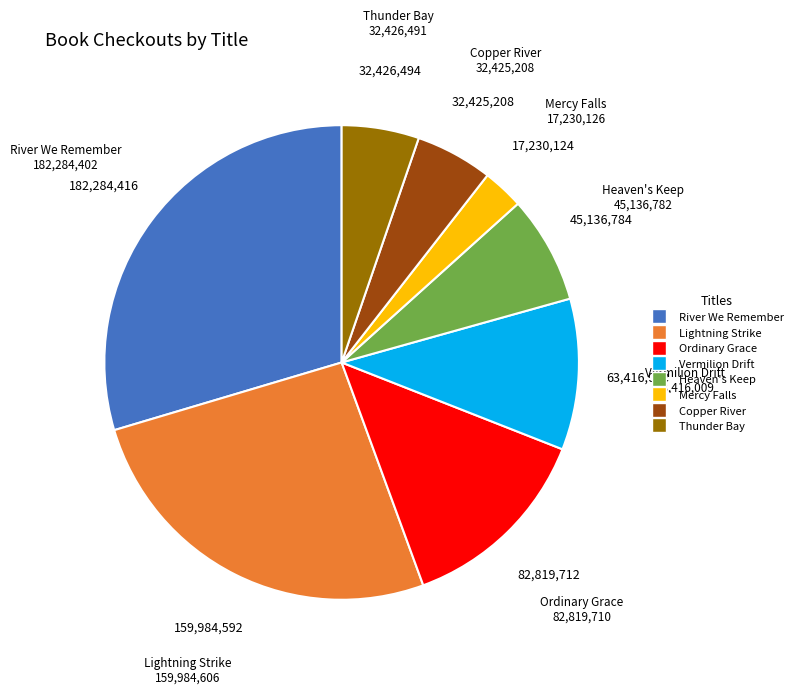

Does Heaven's Keep account for over 50% of the chart?

No